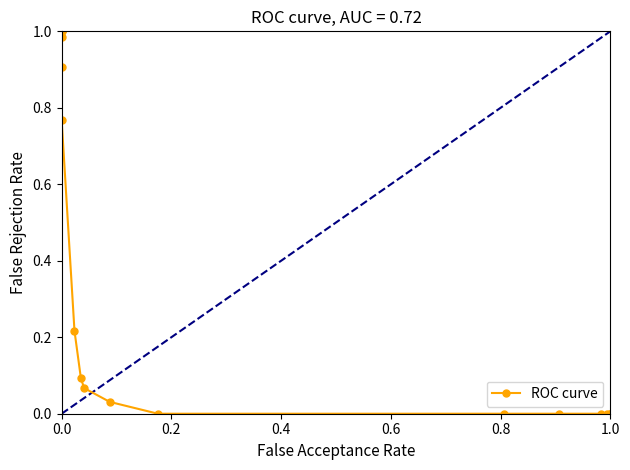

Does the chart display data point markers on the line(s)?

Yes